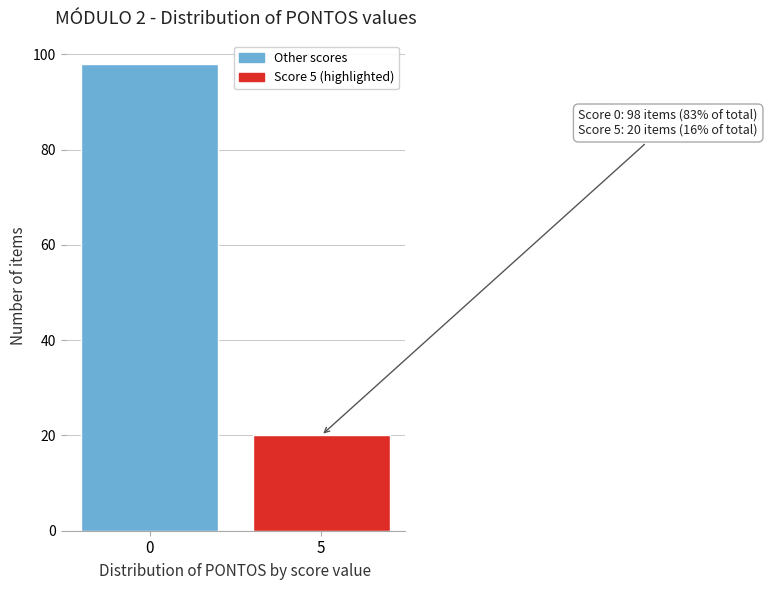

Reading left to right, list all the values displayed in this chart.

98	20